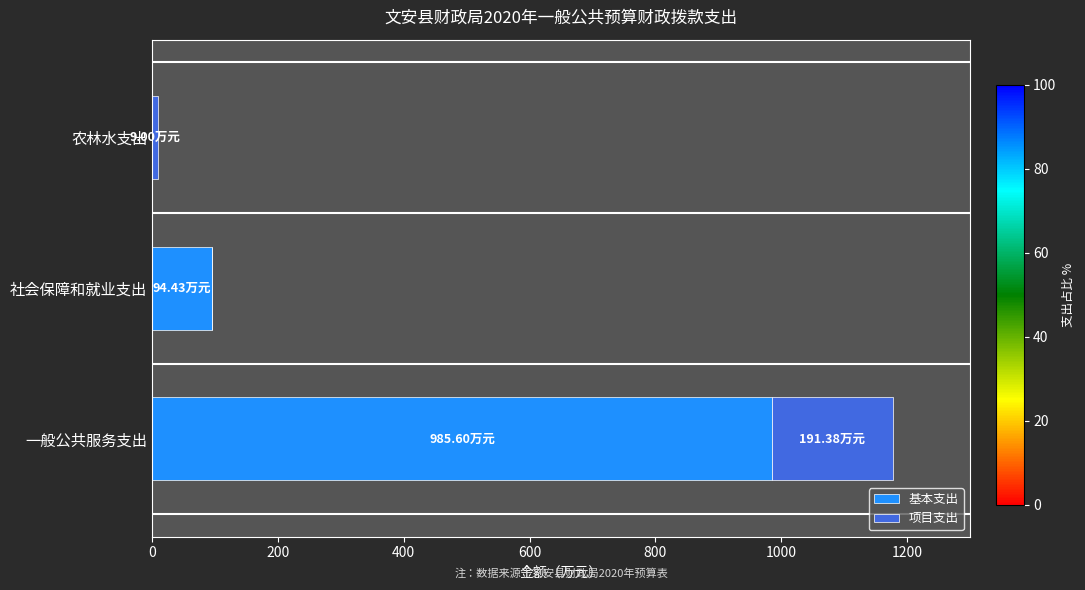

What is the total value across all series at 社会保障和就业支出?

94.4